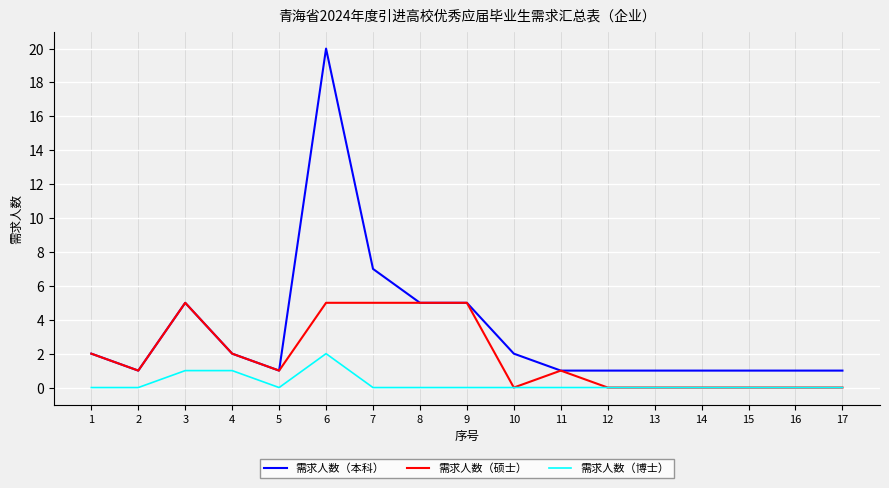

Reading right to left, extract all data points from this chart.

需求人数（本科）: 17=1	16=1	15=1	14=1	13=1	12=1	11=1	10=2	9=5	8=5	7=7	6=20	5=1	4=2	3=5	2=1	1=2
需求人数（硕士）: 17=0	16=0	15=0	14=0	13=0	12=0	11=1	10=0	9=5	8=5	7=5	6=5	5=1	4=2	3=5	2=1	1=2
需求人数（博士）: 17=0	16=0	15=0	14=0	13=0	12=0	11=0	10=0	9=0	8=0	7=0	6=2	5=0	4=1	3=1	2=0	1=0